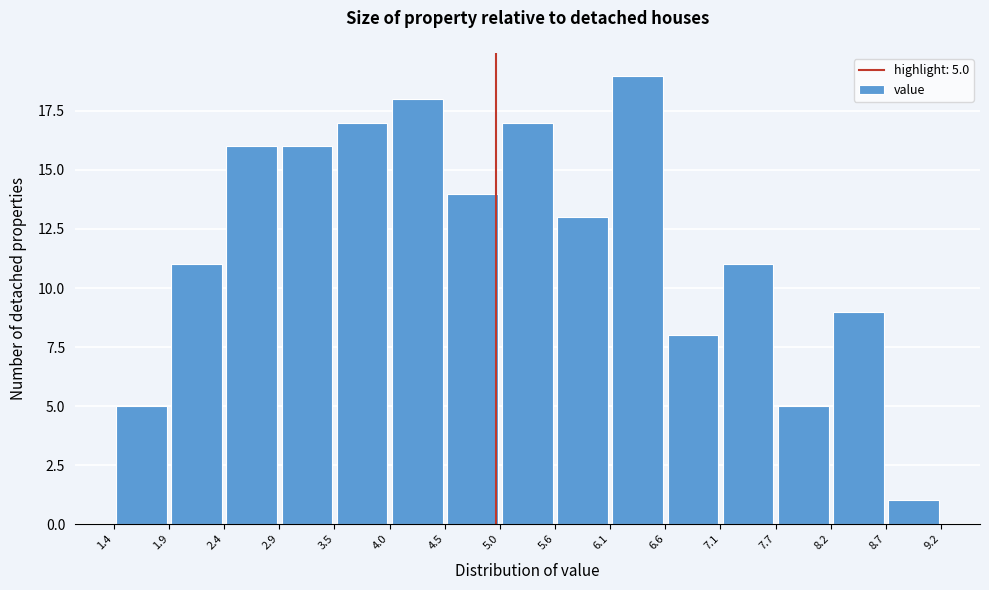

Over which range of the x-axis is the bar tallest?

6.1 to 6.6